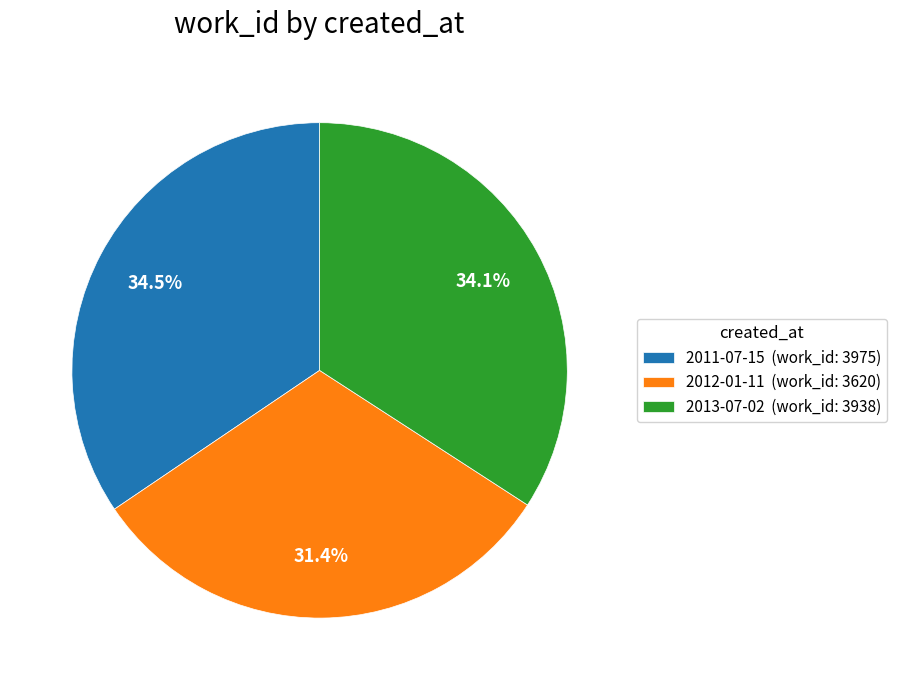

What is the ratio of the value at 2011-07-15 (work_id: 3975) to the value at 2013-07-02 (work_id: 3938)?

1.0